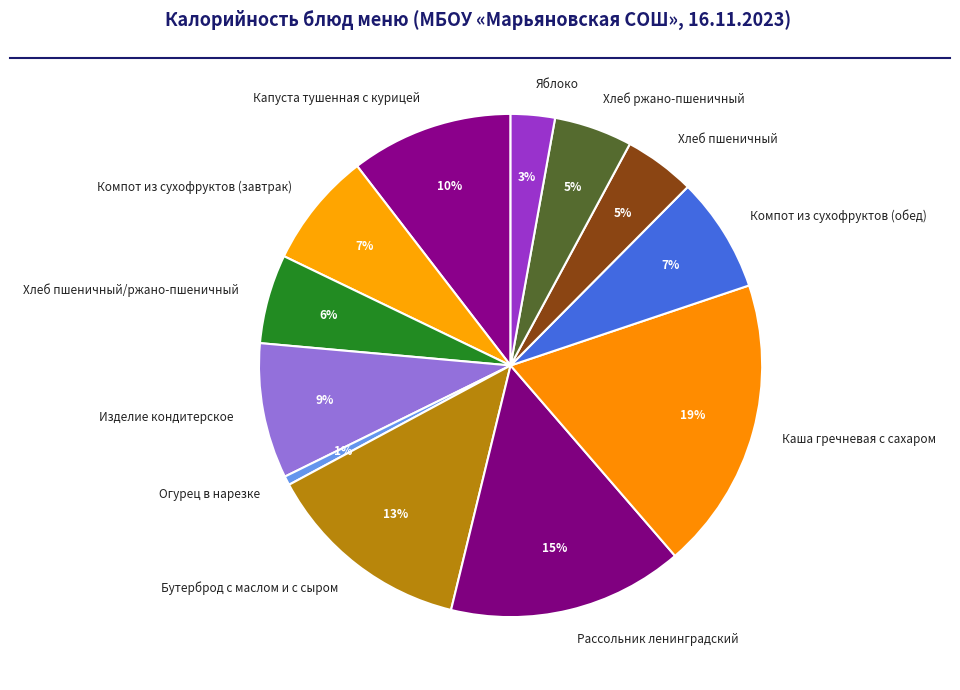

Which has a higher value, Рассольник ленинградский or Компот из сухофруктов (завтрак)?

Рассольник ленинградский